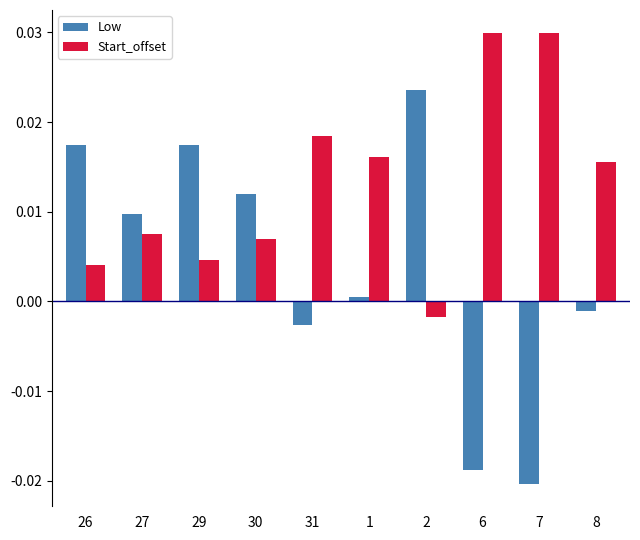

What position from the right is 6?

3